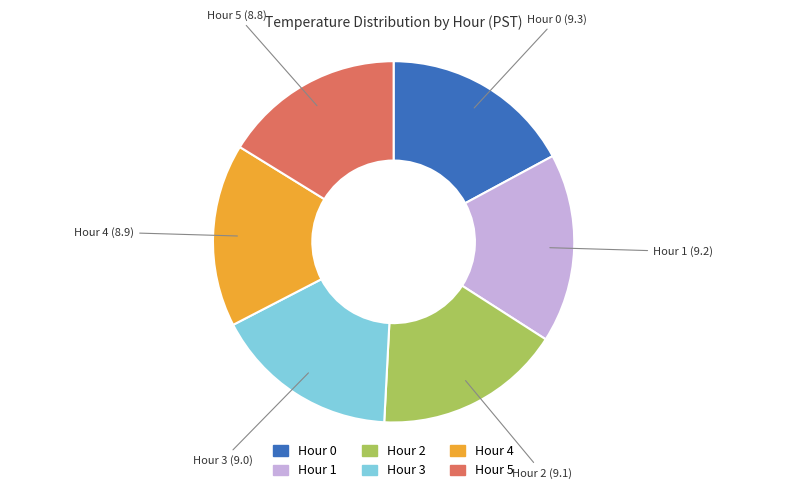

Count the number of slices in the pie.

6